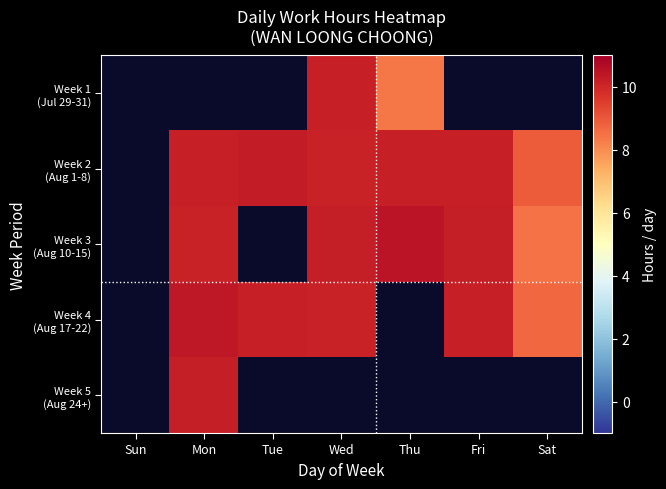

Rank the series at Tue from lowest to highest value.

Week 1 (Jul 29-31), Week 3 (Aug 10-15), Week 5 (Aug 24+), Week 4 (Aug 17-22), Week 2 (Aug 1-8)